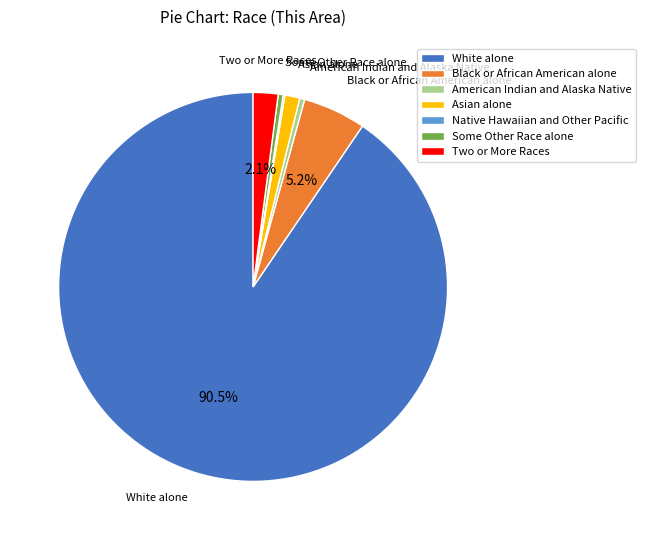

What is the largest slice in the pie chart?

White alone